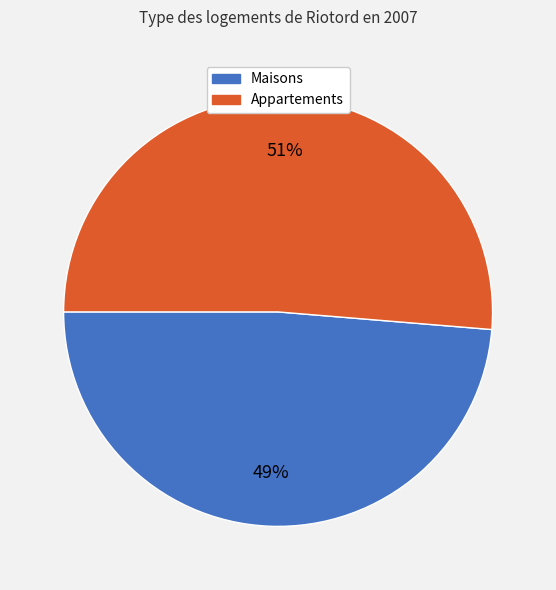

Is there a majority slice in this chart?

Yes